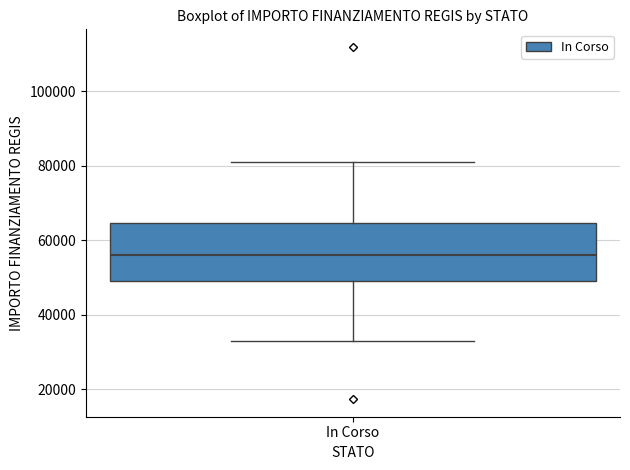

Transcribe this box plot: give where the median line is, the range the box spans, and where the two whiskers end, as read against the y-axis. The values are not printed on the chart, so give them approximately, as read against the axis.

median 56000, box 50000 to 64000, whiskers 32000 to 80000